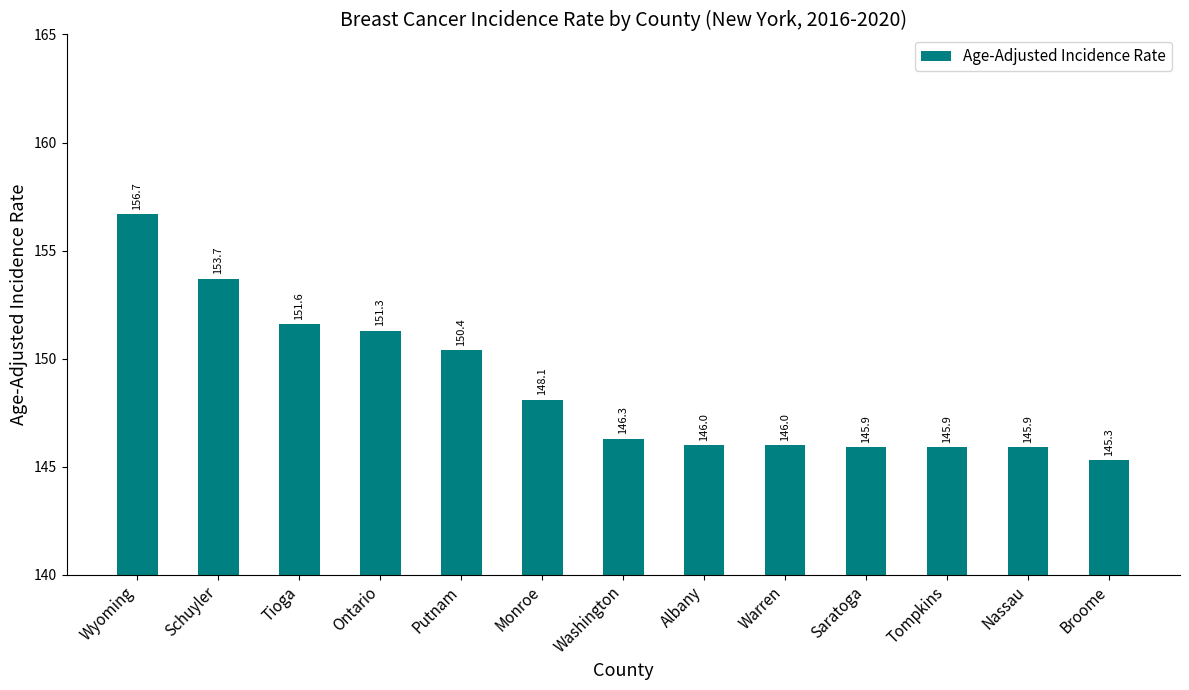

What is the smallest value displayed?

145.3